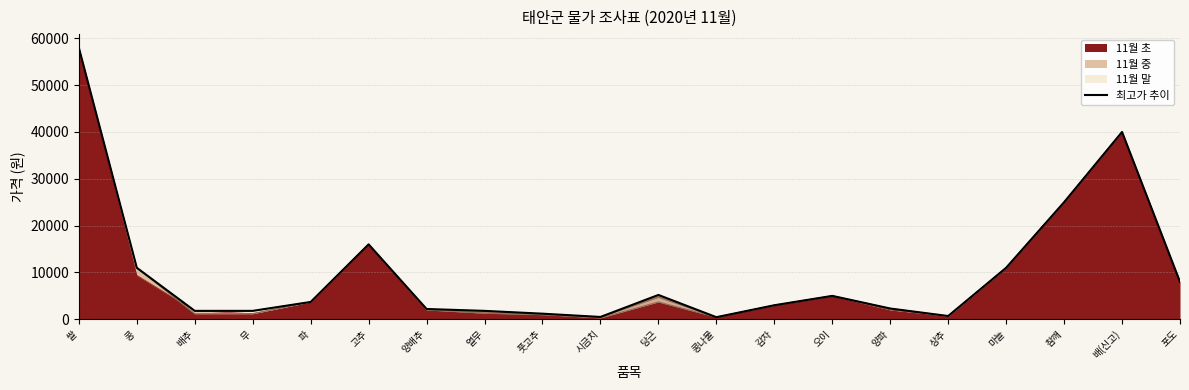

What is the sum of the values at 양파 and 참깨?

27300